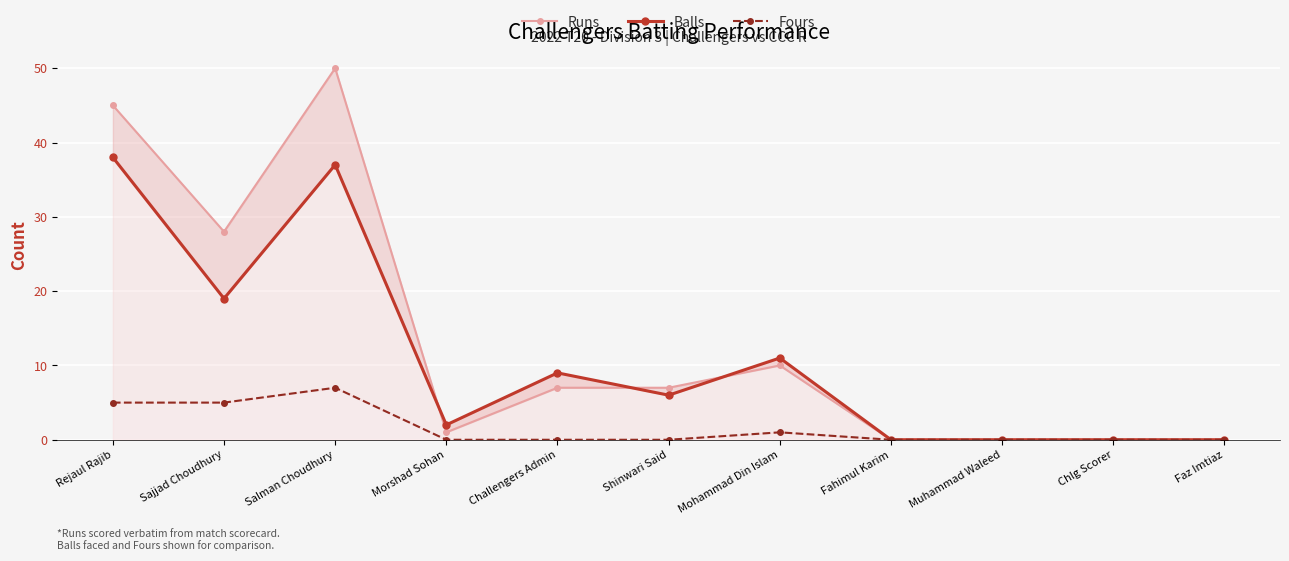

Is the value of Runs at Salman Choudhury greater than the value of Fours at Morshad Sohan?

Yes